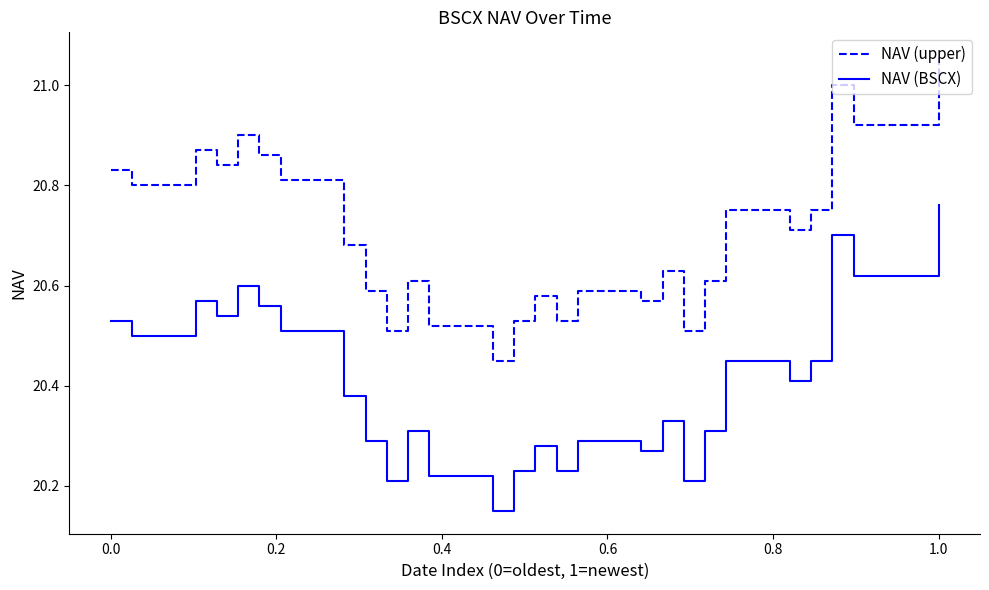

What is the difference between the maximum and minimum values in the NAV (upper) series?

0.6